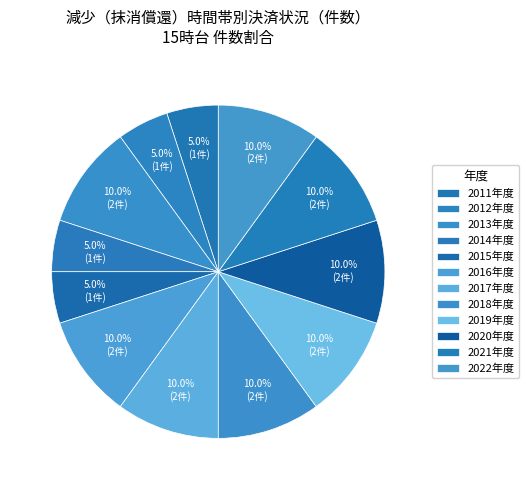

Combined, do 2015年度 and 2013年度 account for over 50%?

No